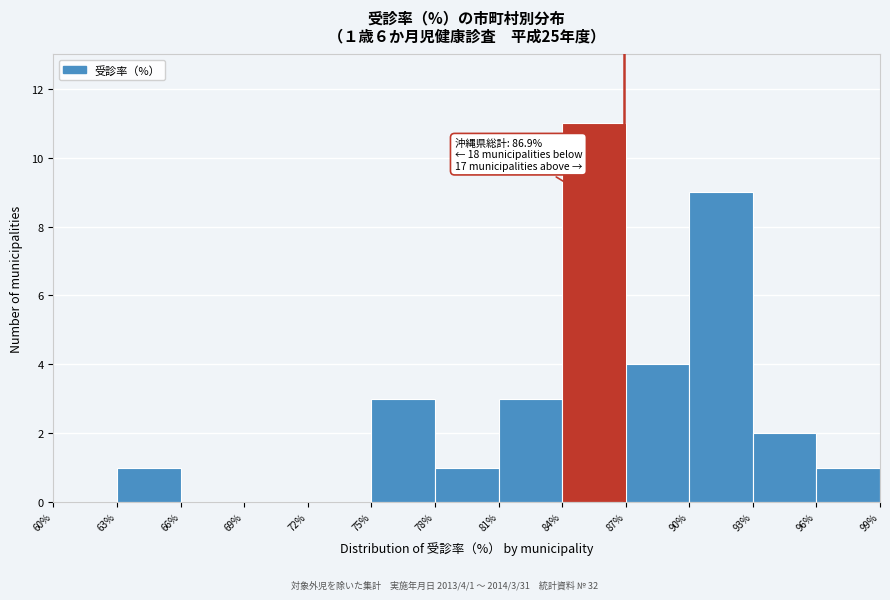

Over which range of the x-axis is the bar tallest?

84% to 87%